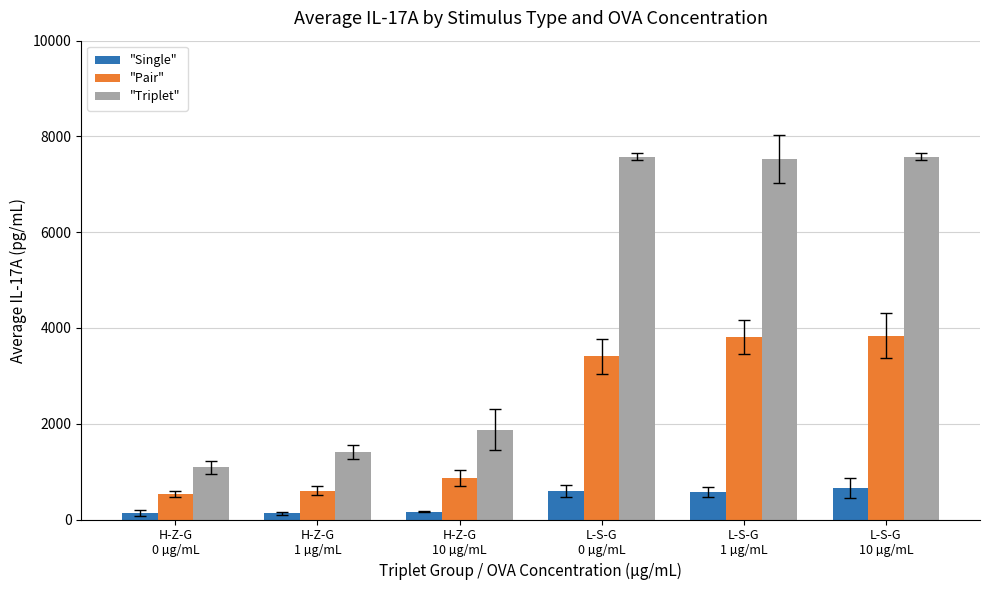

Rank the series by their average value, from lowest to highest.

"Single", "Pair", "Triplet"